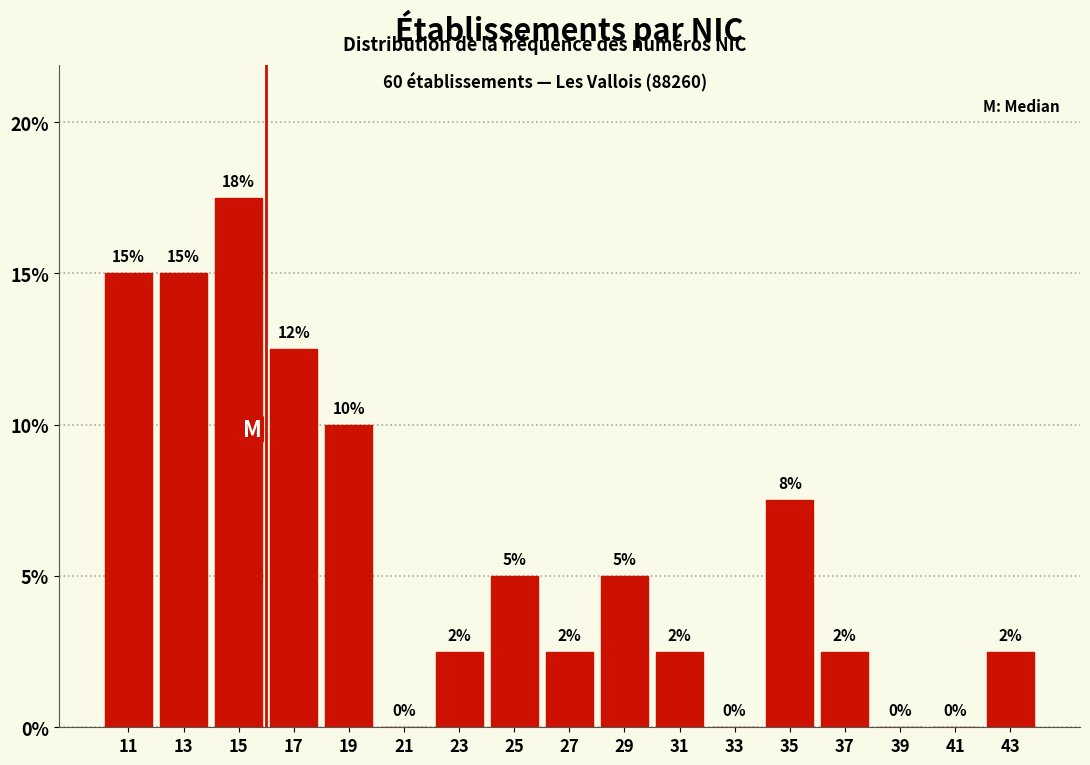

Over which range of the x-axis is the bar tallest?

14 to 16